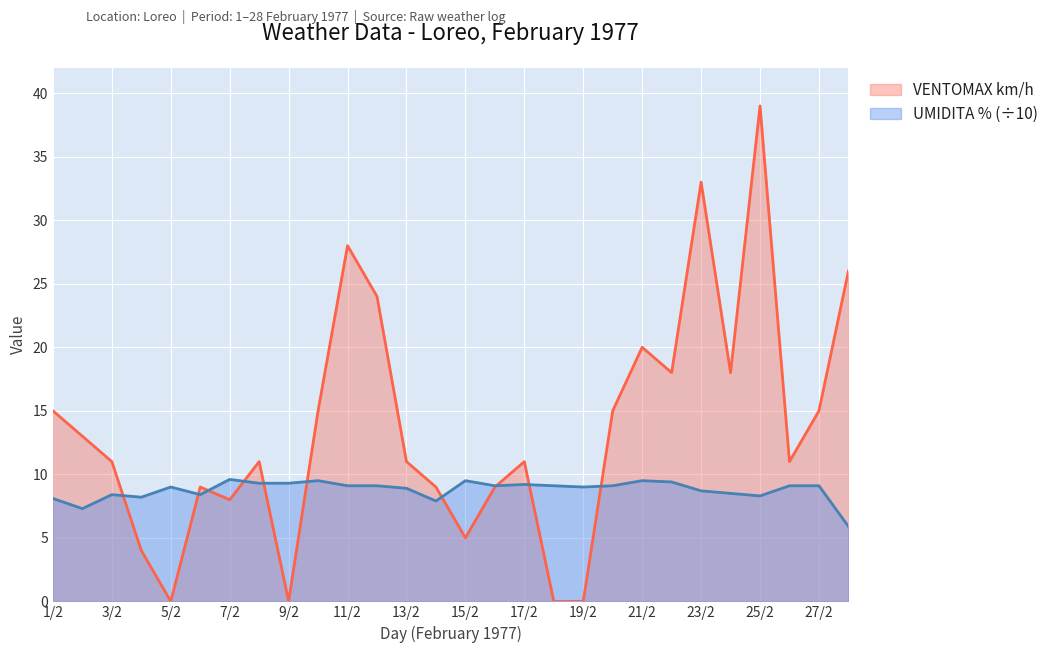

Where is VENTOMAX km/h nearest to the value 19?

21/2